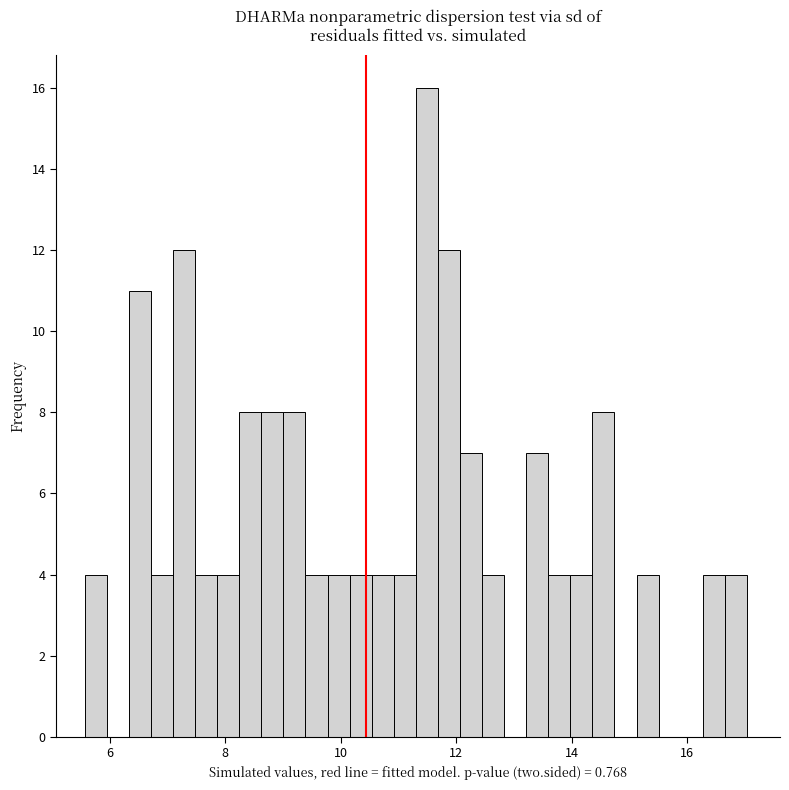

Read against the x-axis, roughly where is the centre of the tallest bar?

11.4